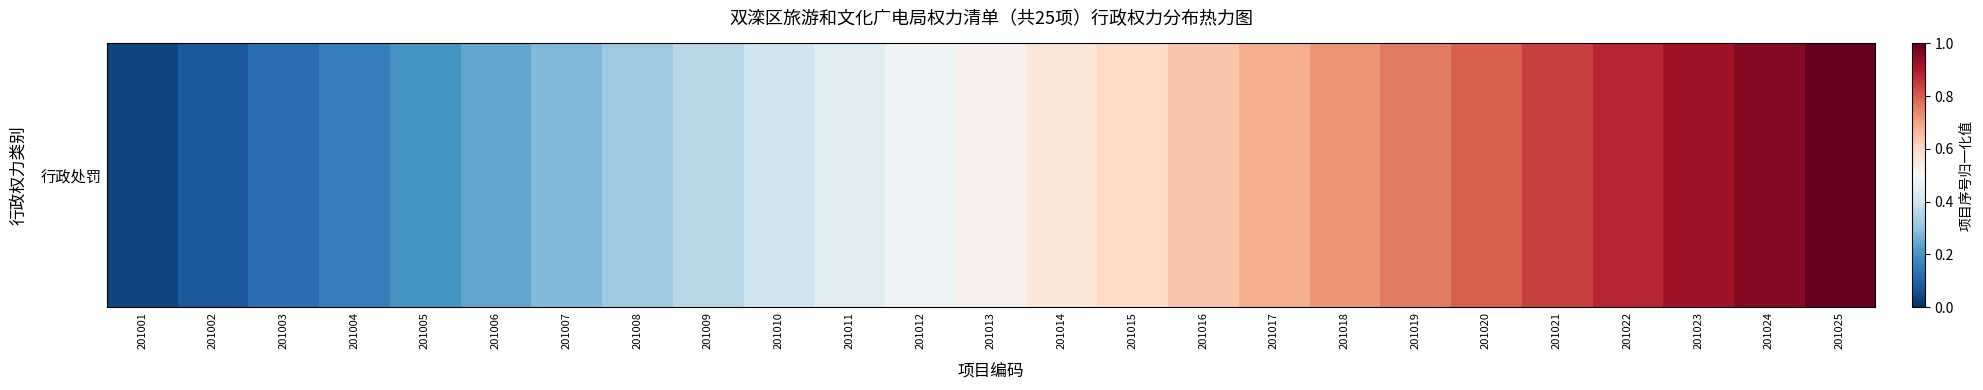

How many categories are shown in the chart?

25